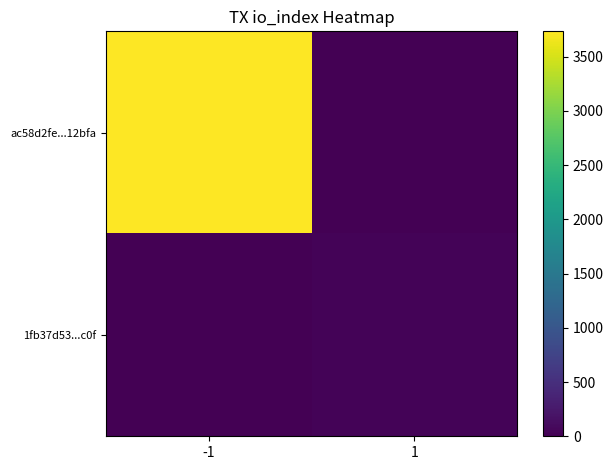

Between -1 and 1, which series saw the biggest shift?

ac58d2fe...12bfa